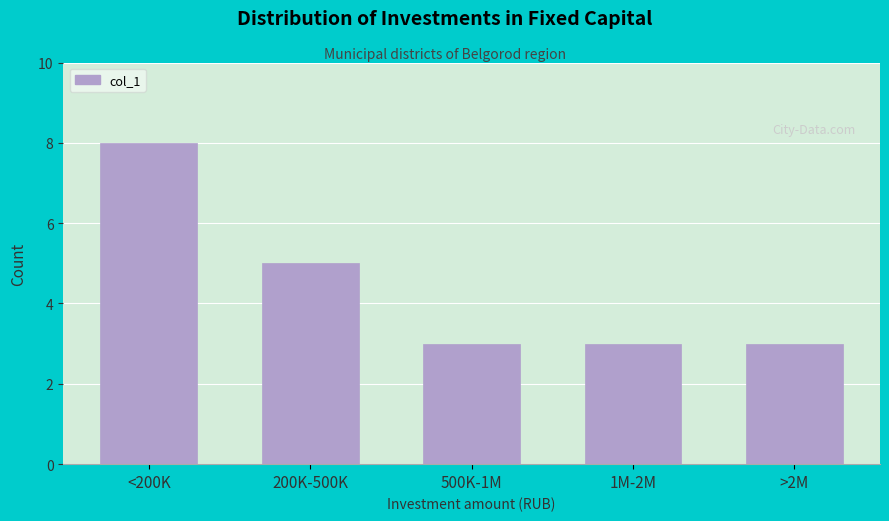

Reading right to left, list all the values displayed in this chart.

>2M=3	1M-2M=3	500K-1M=3	200K-500K=5	<200K=8